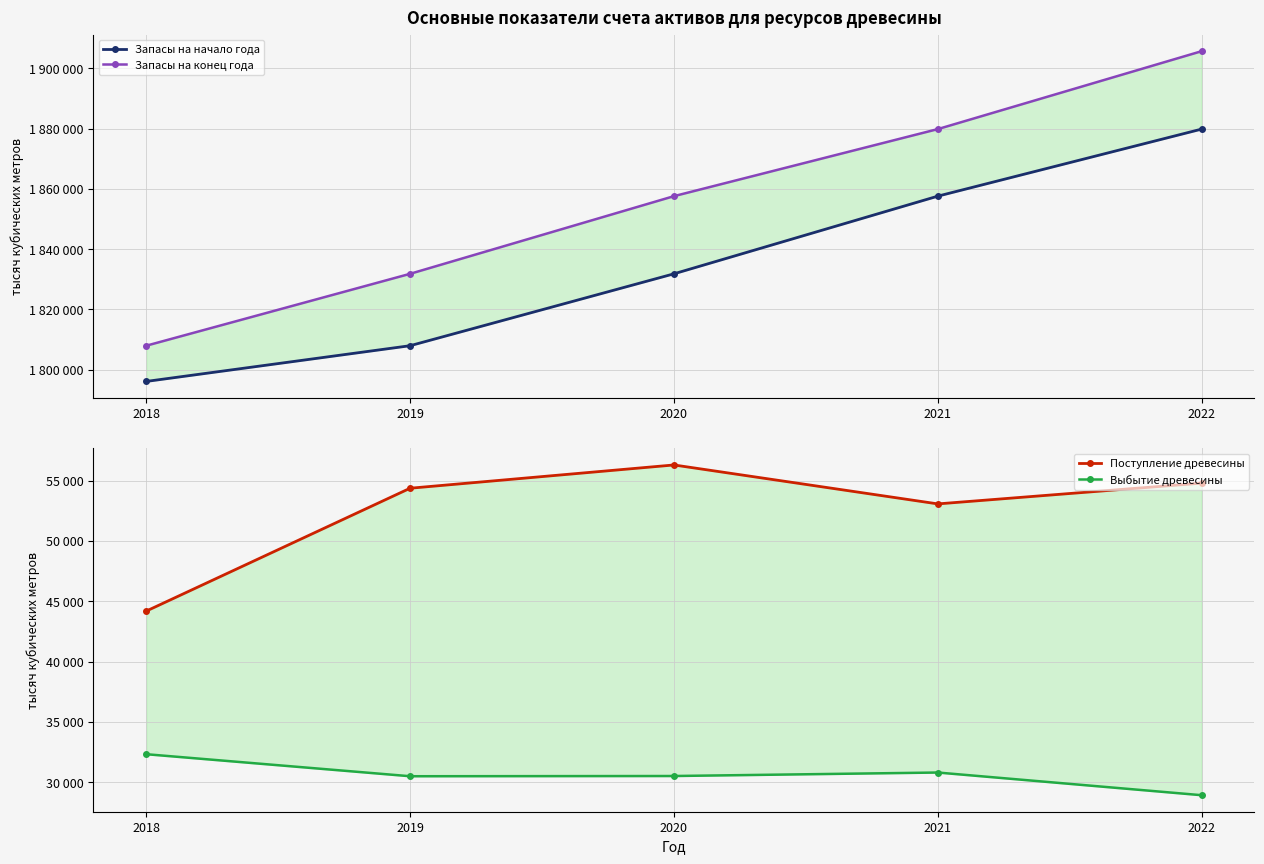

True or false: Выбытие древесины and Запасы на конец года intersect in this chart.

False